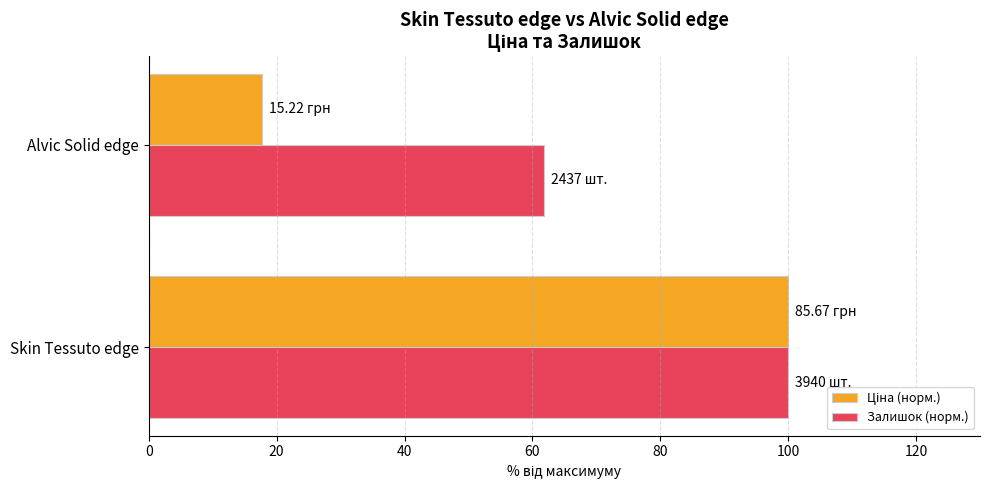

How many data points does each series have?

2